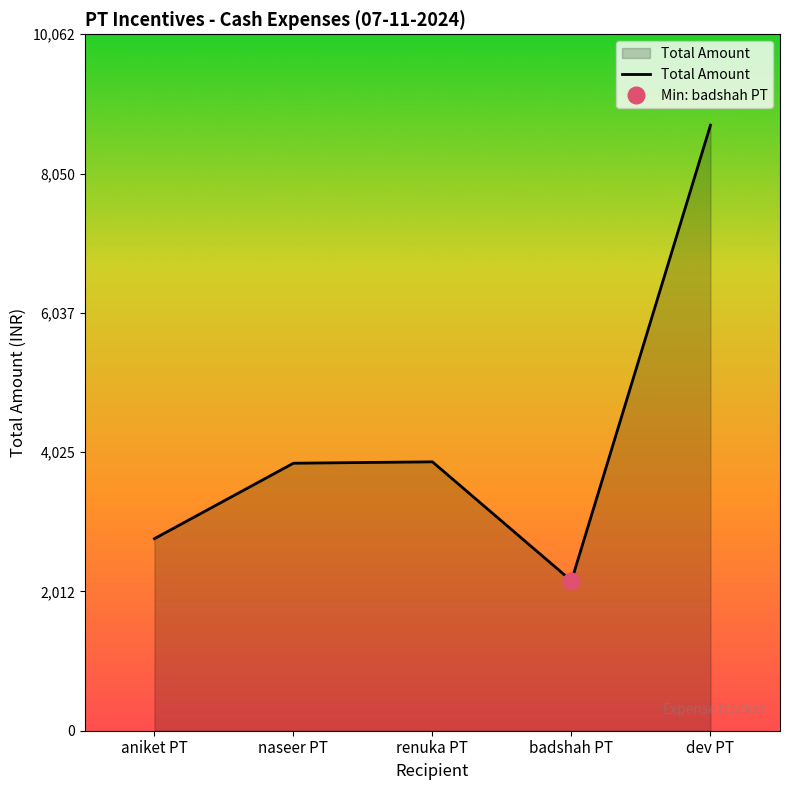

At which category does the chart reach its minimum across all series?

badshah PT